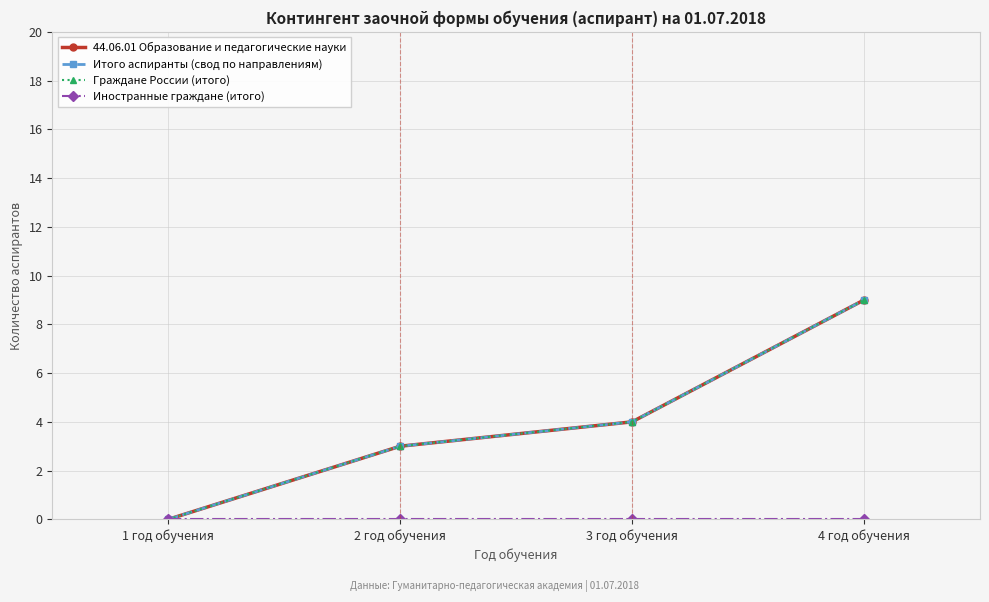

Does the chart have visible grid lines?

Yes